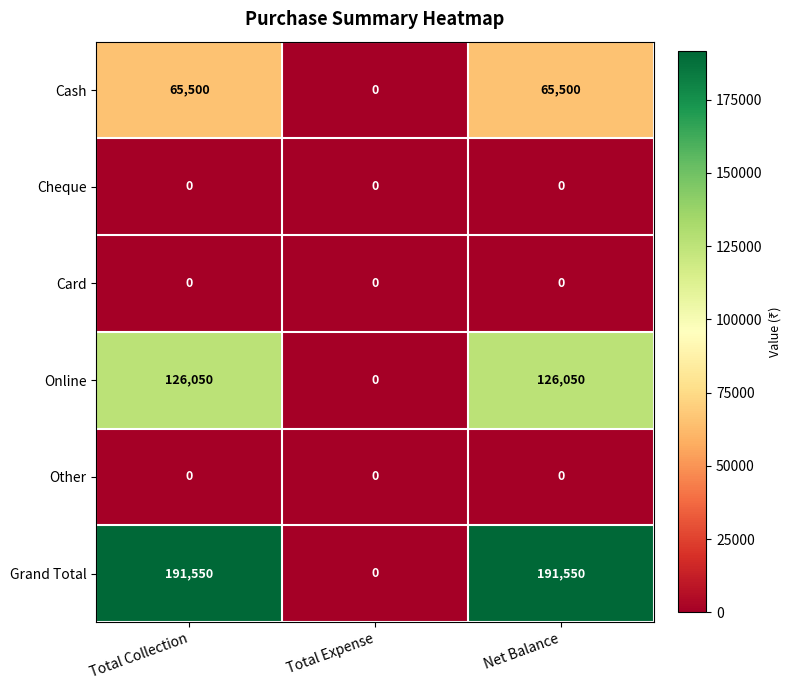

The value of Grand Total at Total Collection is 262254. True or false?

False